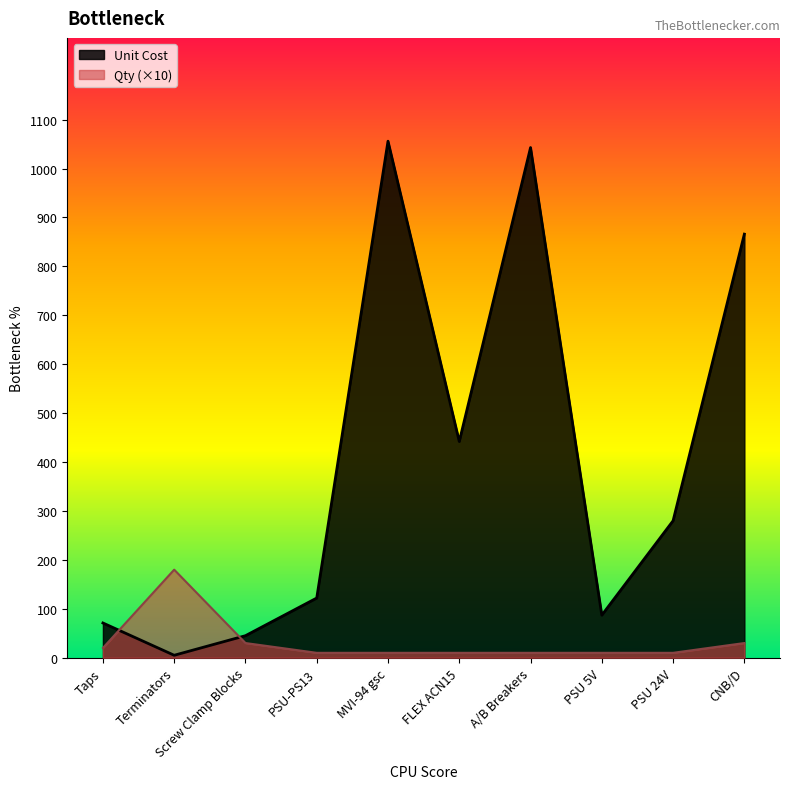

Rank the series by their maximum value, from lowest to highest.

Qty (×10), Unit Cost